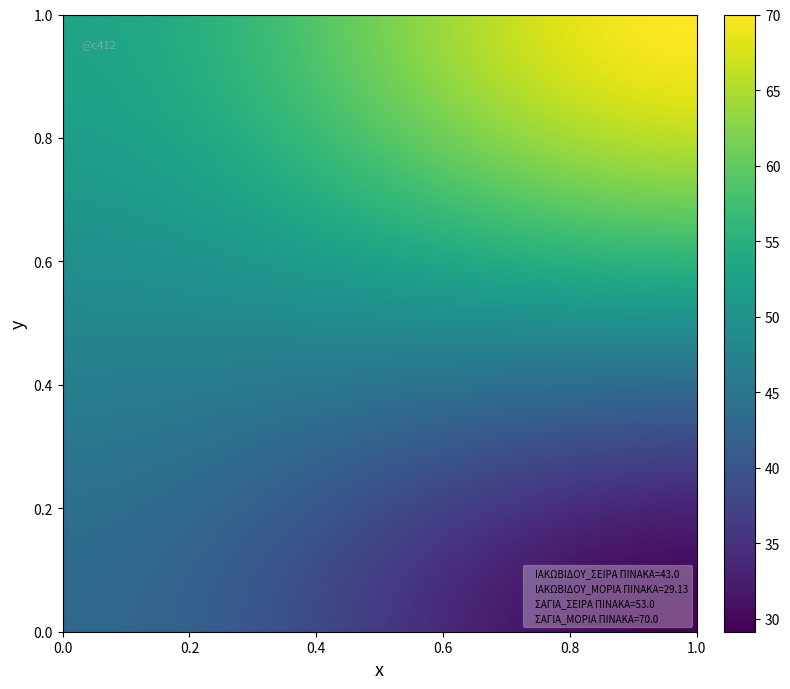

True or false: ΣΑΓΙΑ has a value of 53.0 at ΣΕΙΡΑ ΠΙΝΑΚΑ.

True